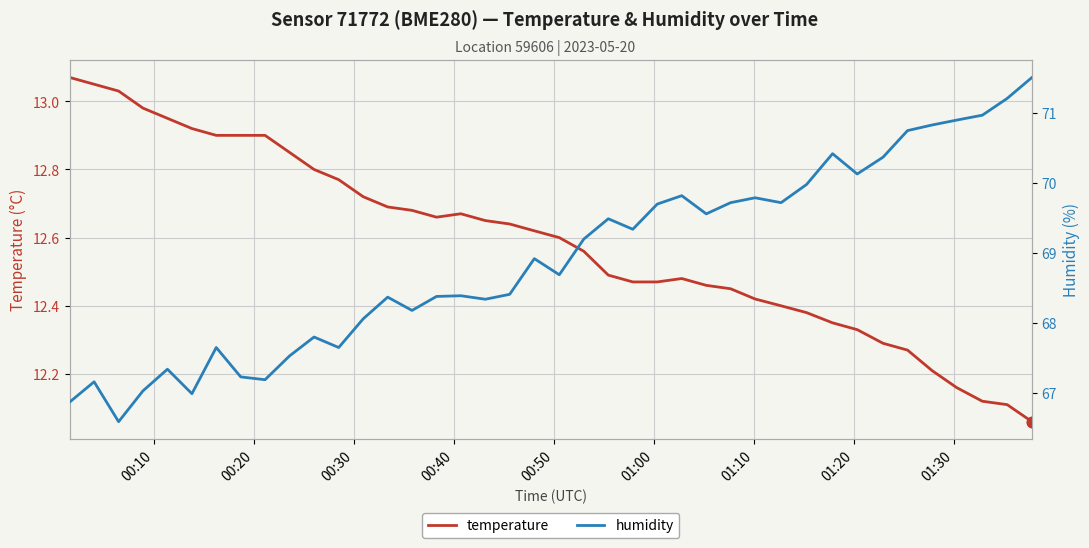

Which series contains the lowest Y value?

temperature